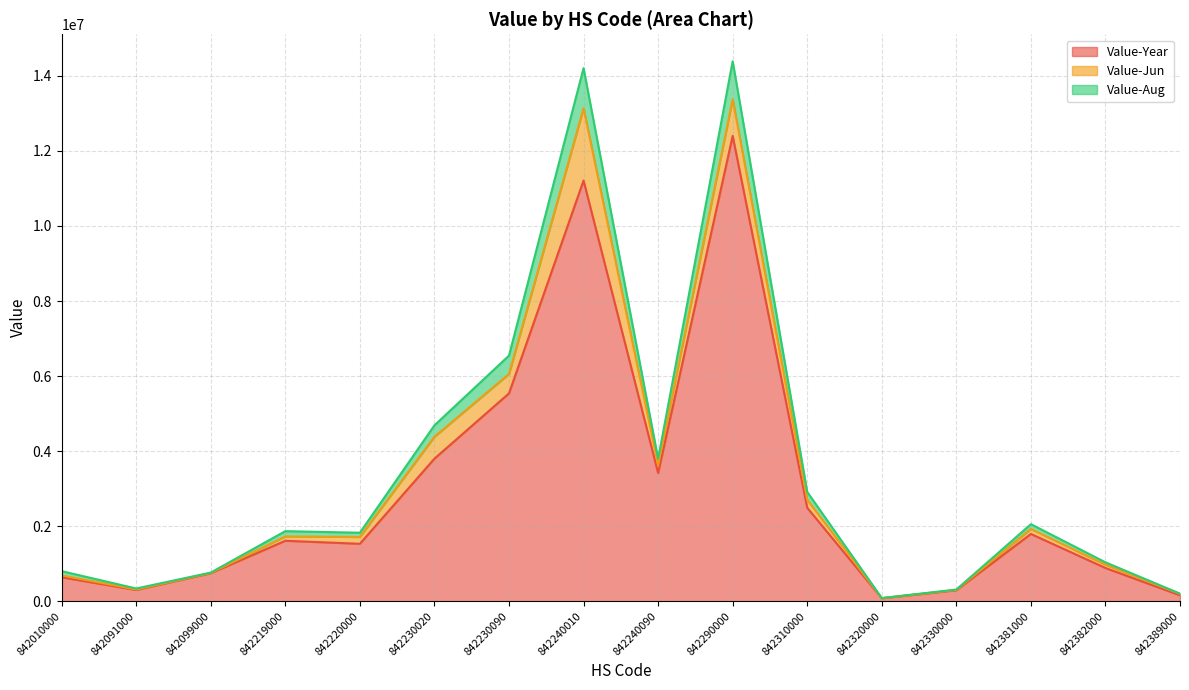

The value of Value-Year at 842240090 is 3416534. True or false?

True